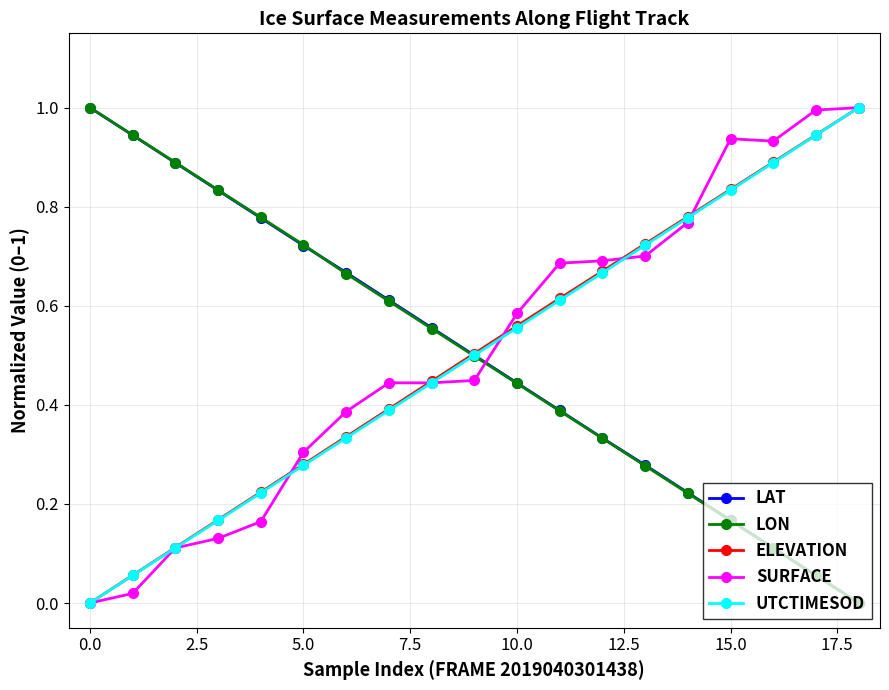

True or false: LAT has more than 2 interior local peaks.

False